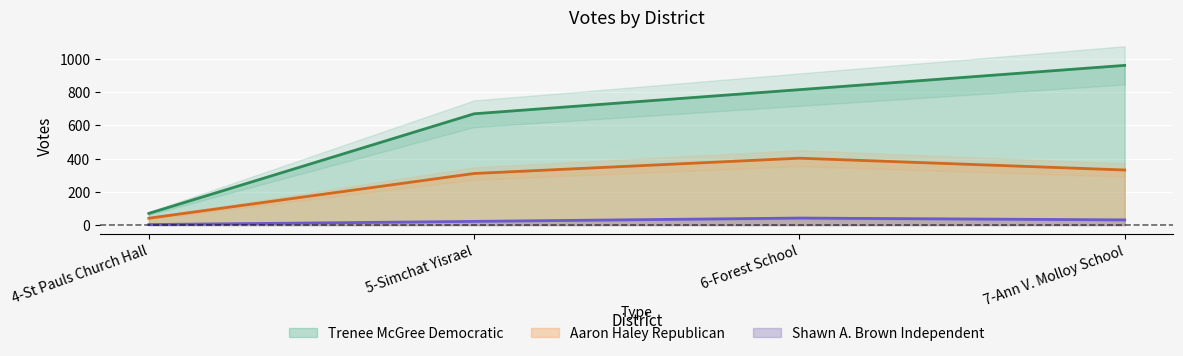

The value of Trenee McGree Democratic at 4-St Pauls Church Hall is 70. True or false?

True